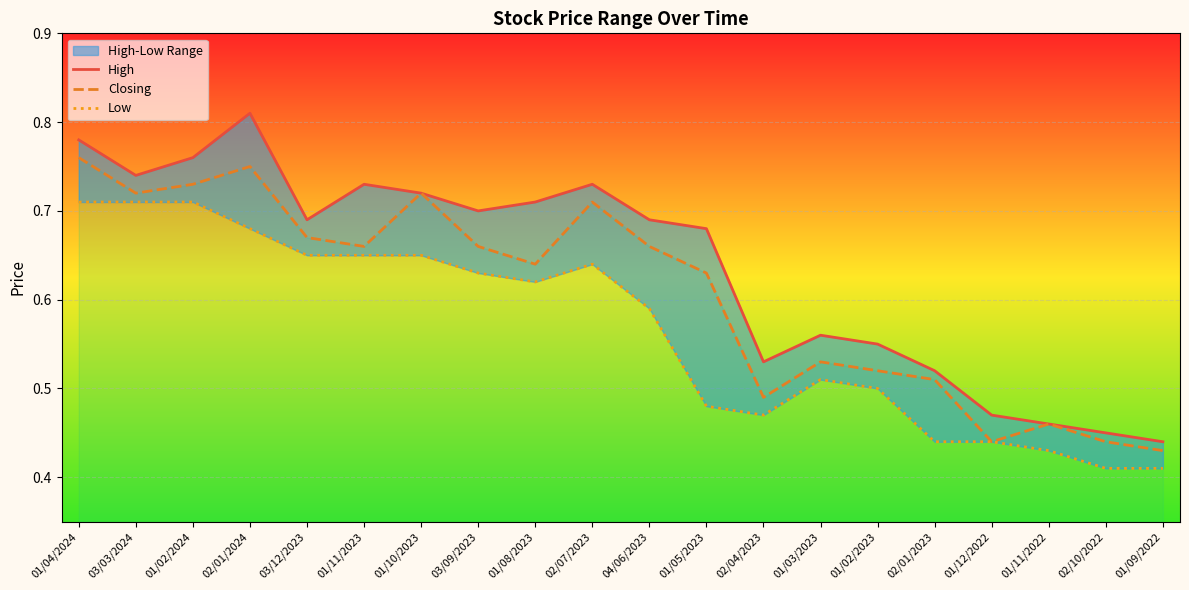

Which category has the lowest value in the High series?

01/09/2022